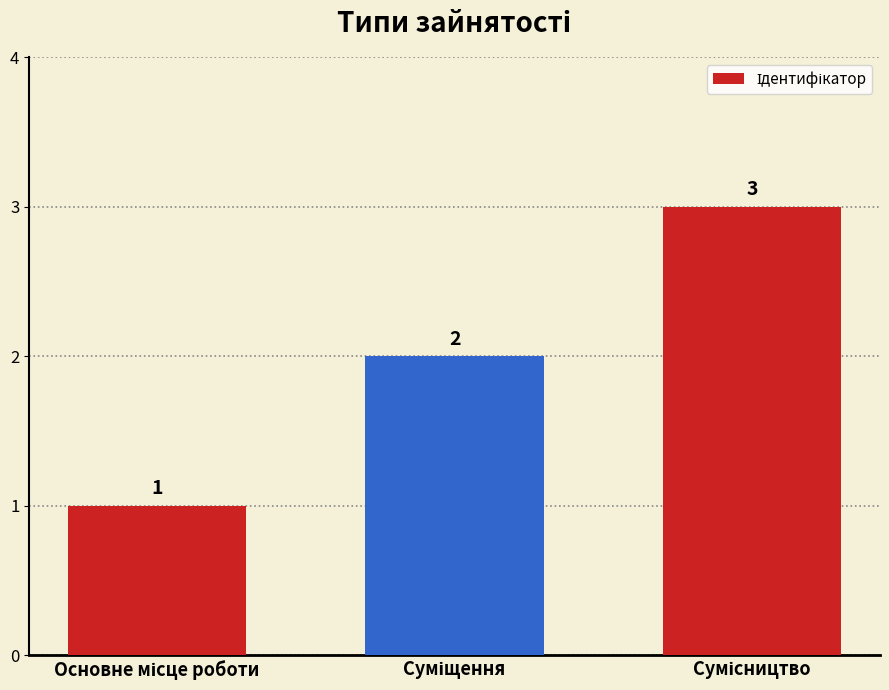

How many values are between 1 and 3?

3